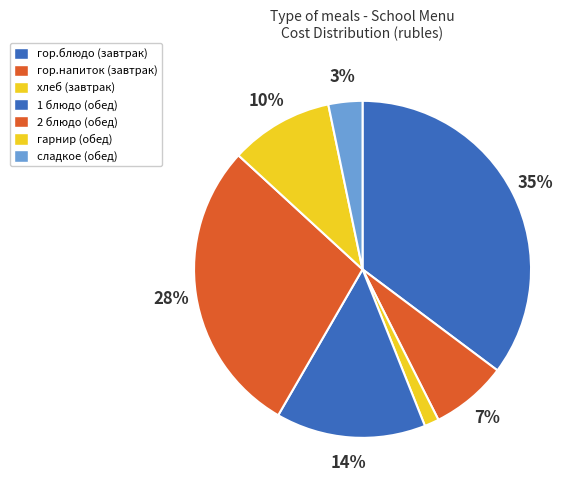

Rank the categories by value from highest to lowest.

гор.блюдо, 2 блюдо, 1 блюдо, гарнир, гор.напиток, сладкое, хлеб